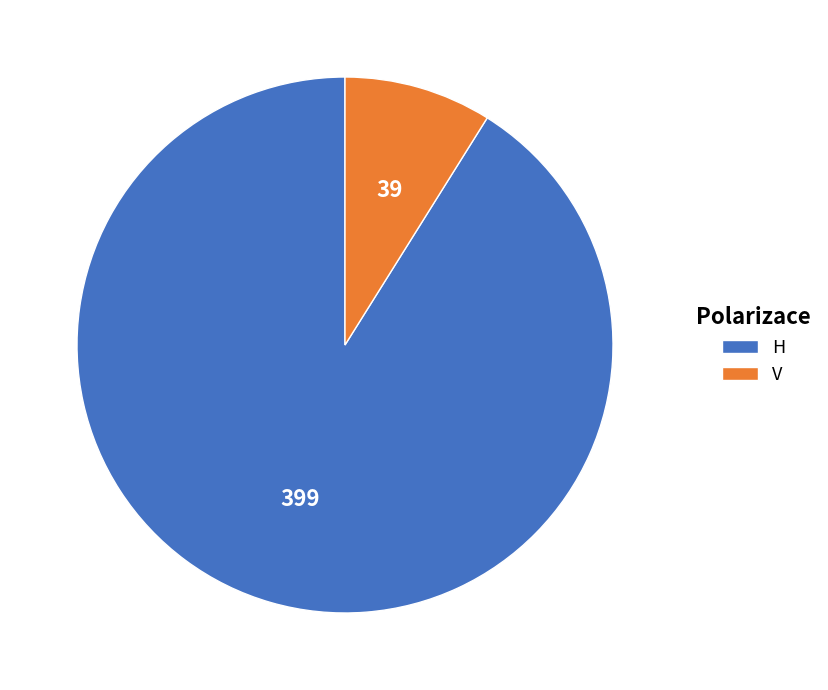

Count the number of slices in the pie.

2